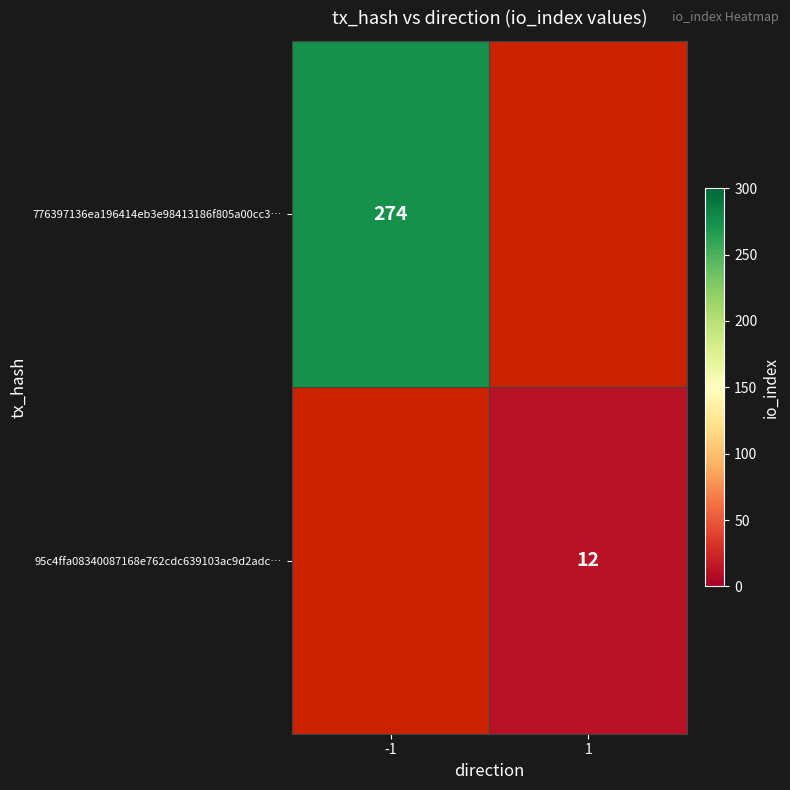

Between 1 and -1, which is larger?

-1